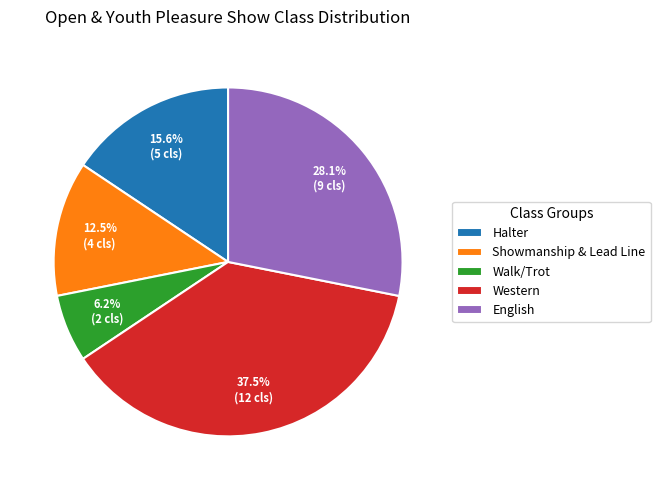

Between Walk/Trot and Showmanship & Lead Line, which is larger?

Showmanship & Lead Line